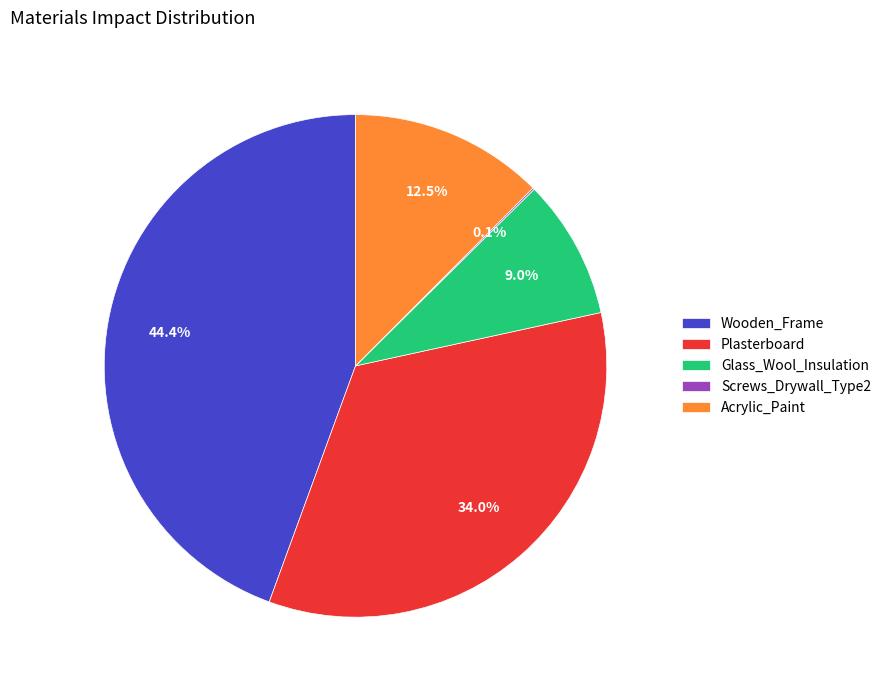

Which slice is the largest?

Wooden_Frame